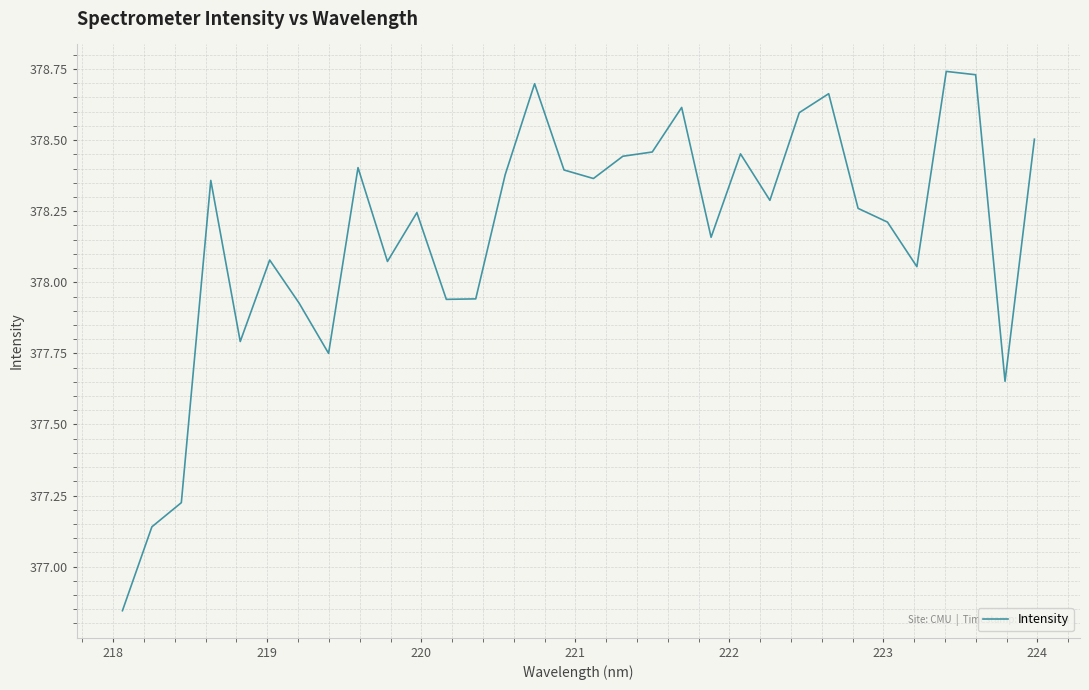

What is the difference between the maximum and minimum values?

1.9